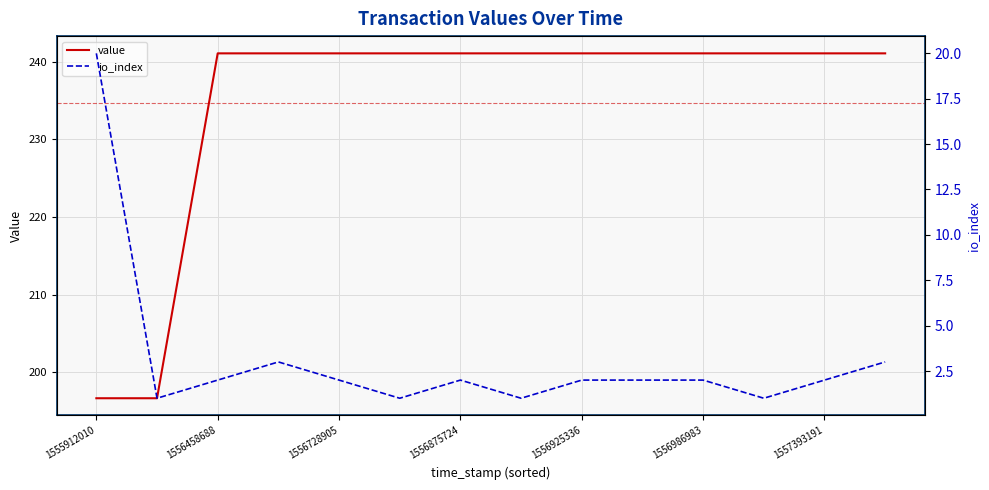

Which series has the largest total across all categories?

value